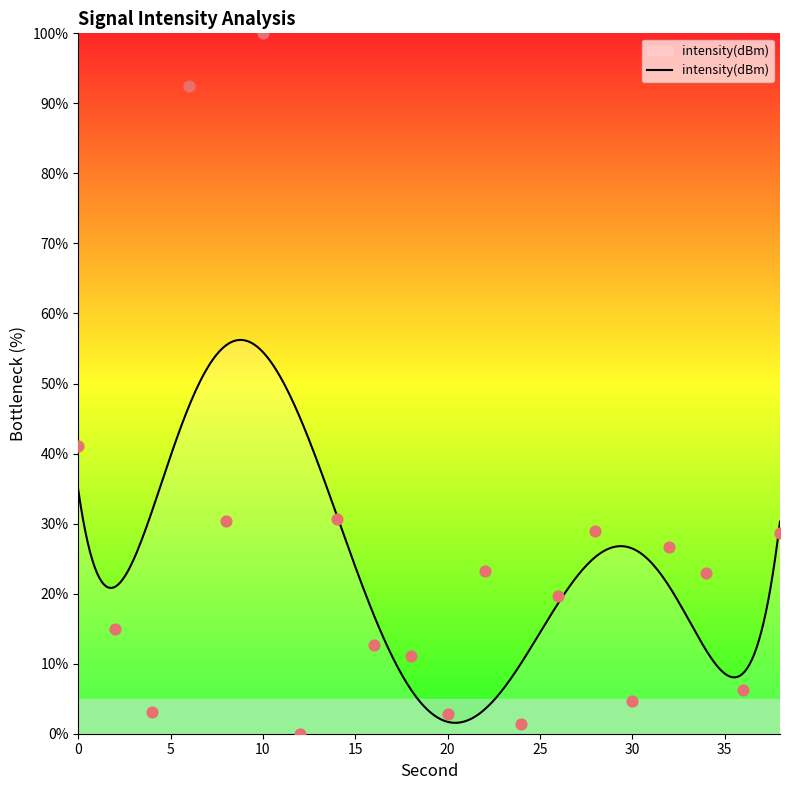

What is the change in value from 0 to 8?

-10.6